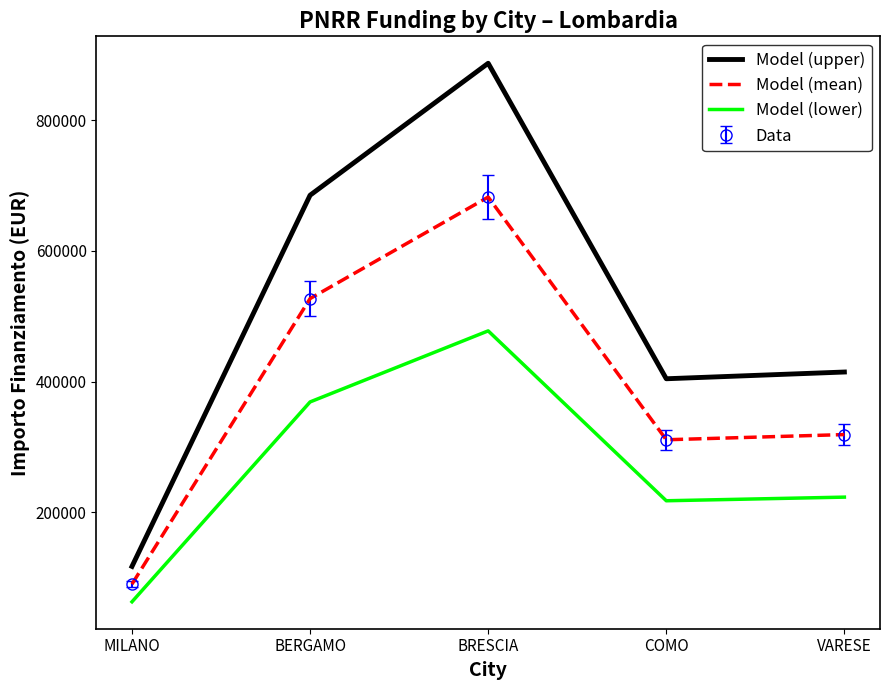

What is the maximum value for Model (lower)?

477751.7